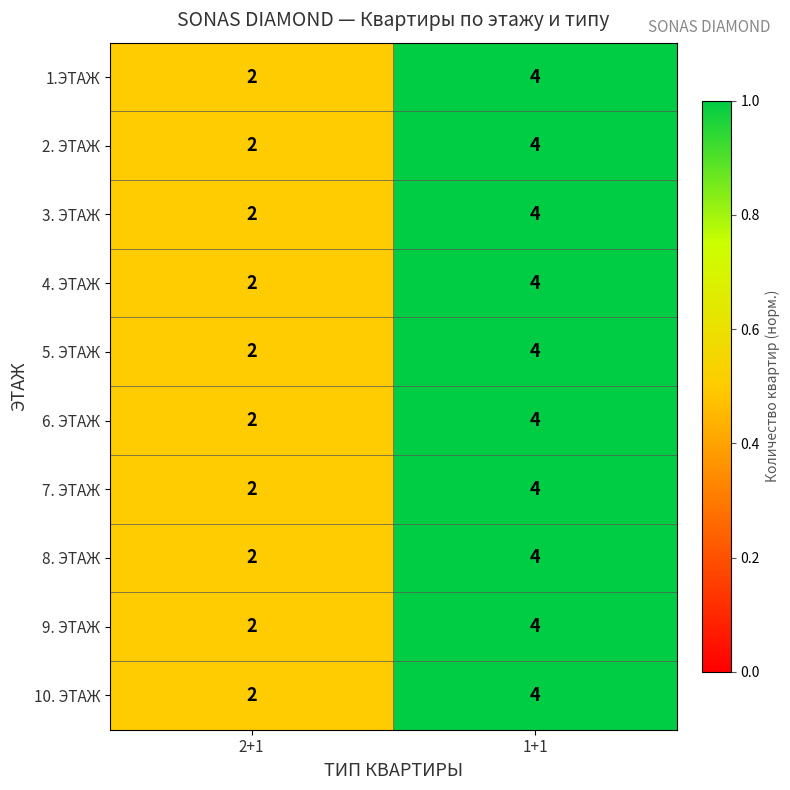

The 2. ЭТАЖ series shows 4 at 1+1. True or false?

True